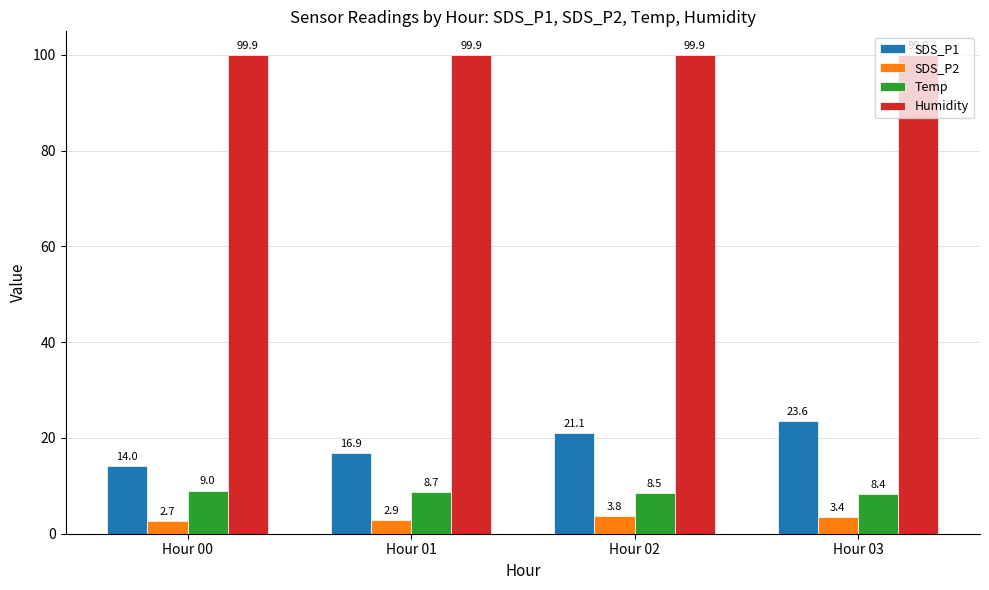

List the labels in order of Temp value, smallest first.

Hour 03, Hour 02, Hour 01, Hour 00